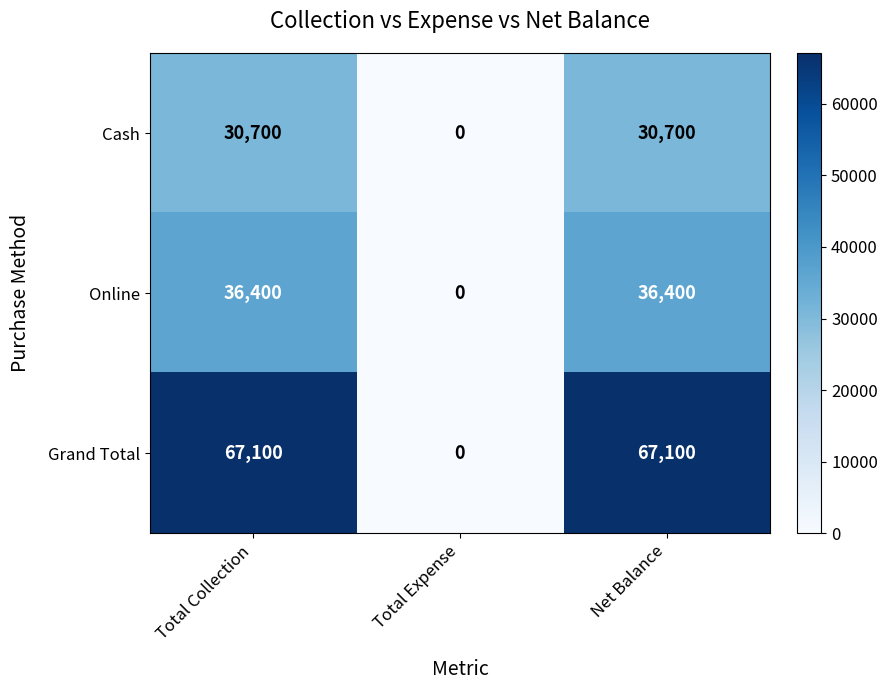

The value of Grand Total at Total Collection is 67100. True or false?

True